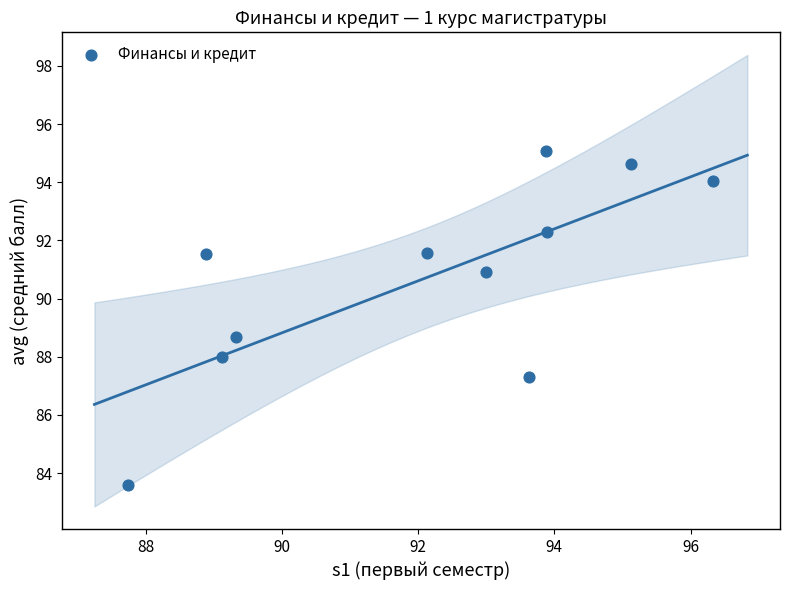

What Y value in the scatter plot is closest to 89?

88.7